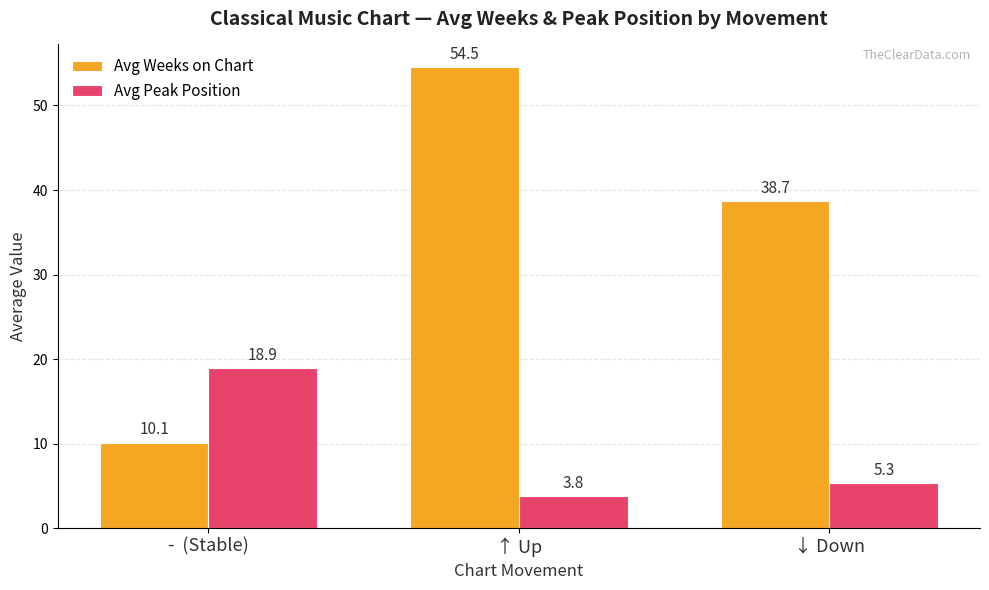

True or false: Avg Weeks on Chart has a value of 59.6 at ↓ Down.

False